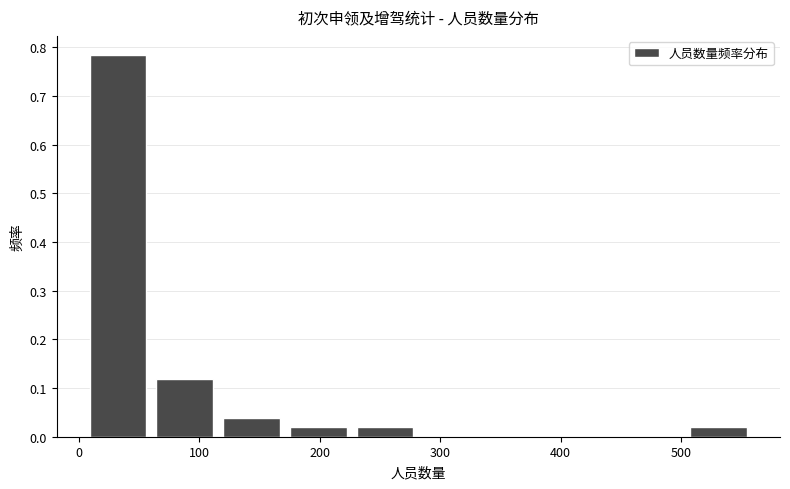

Reading left to right, list every bar in this chart as the range it spans on the x-axis followed by its height. Neither the bar edges nor the heights are printed on the chart, so give them approximately, as read against the axes.

10 to 60: 0.78
60 to 120: 0.12
120 to 180: 0.04
180 to 230: 0.02
230 to 290: 0.02
290 to 340: 0
340 to 400: 0
400 to 450: 0
450 to 510: 0
510 to 560: 0.02